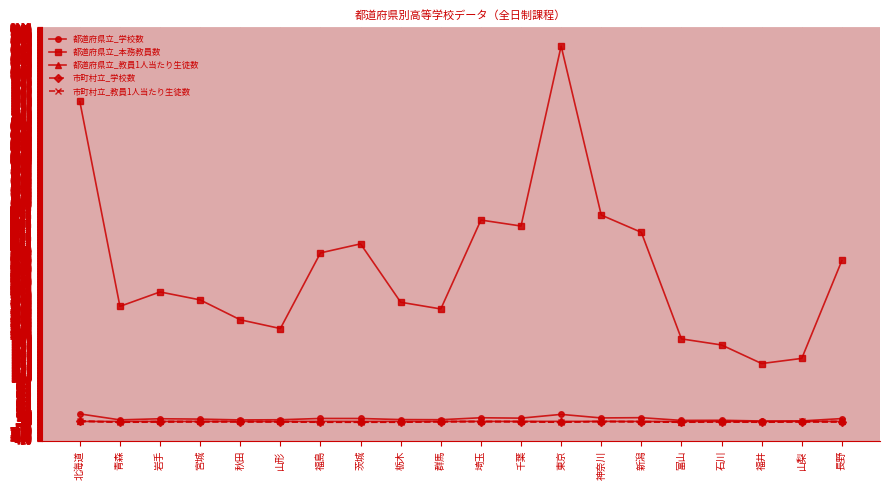

Is the value of 都道府県立_本務教員数 at 福井 greater than the value of 市町村立_教員1人当たり生徒数 at 長野?

Yes